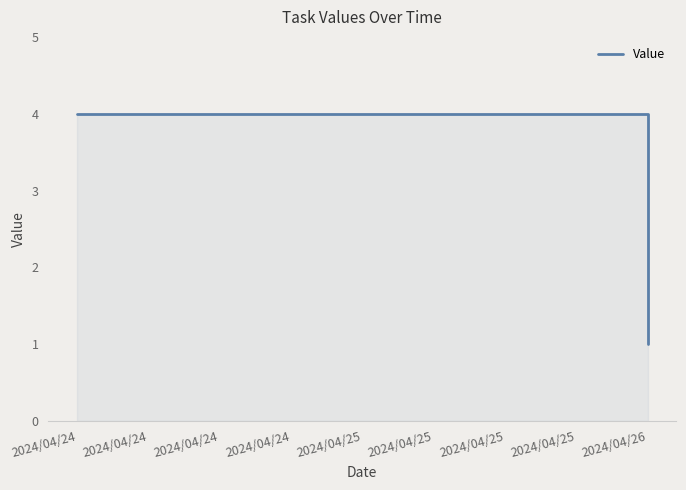

Which category has the highest value across all series?

2024/04/24